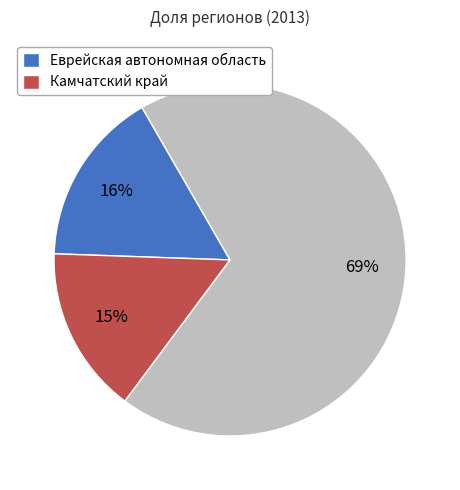

To the nearest percent, what is the average slice percentage?

33%